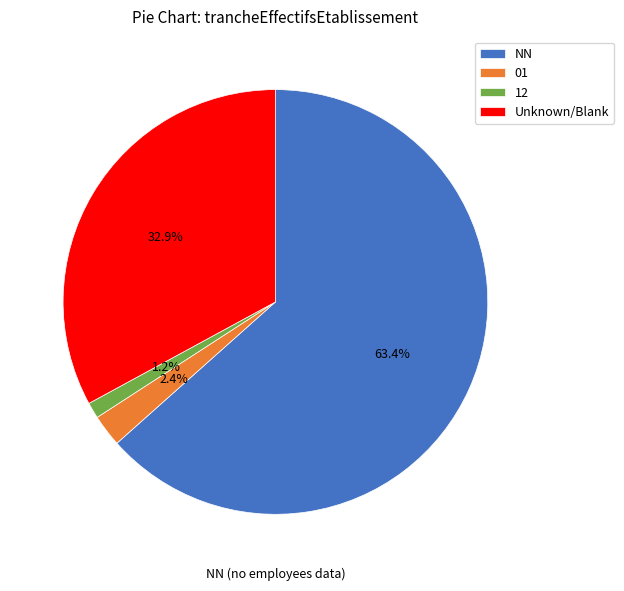

To the nearest percent, what portion does NN represent?

63%